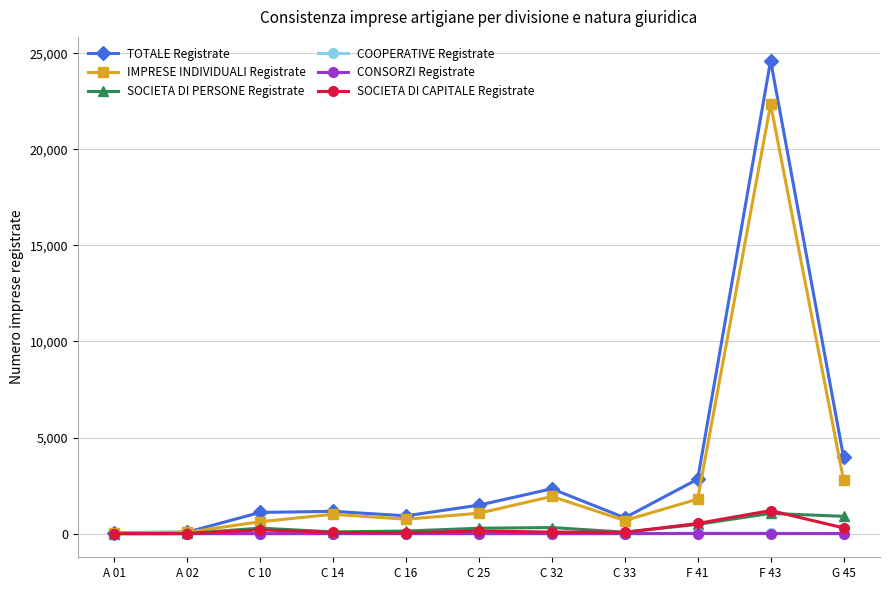

What is the difference between the maximum and minimum values in the IMPRESE INDIVIDUALI Registrate series?

22296